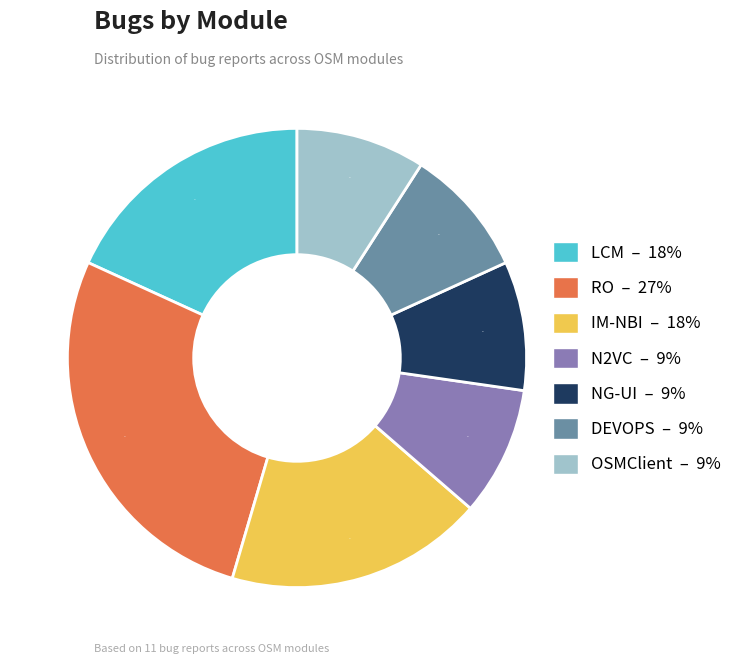

How many segments does this pie chart have?

7